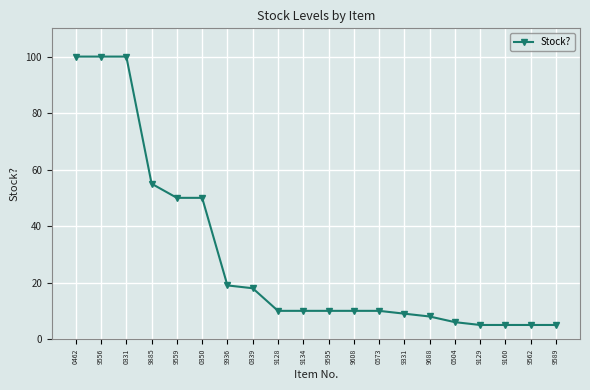

Does the chart have visible grid lines?

Yes